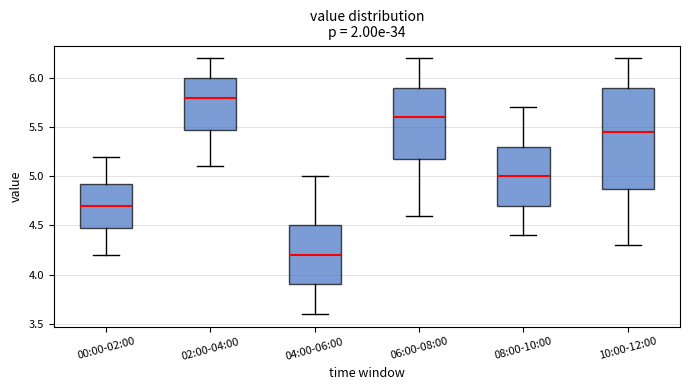

Where does the median line of the box for 00:00-02:00 sit on the y-axis? The values are not printed on the chart, so give them approximately, as read against the axis.

4.70